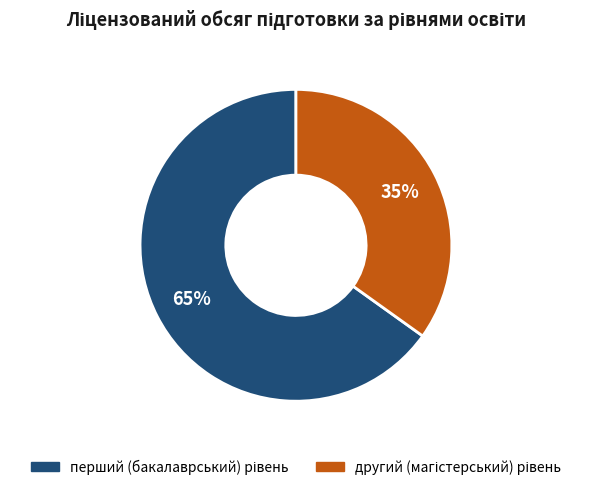

Is there any slice that represents more than half of the pie?

Yes